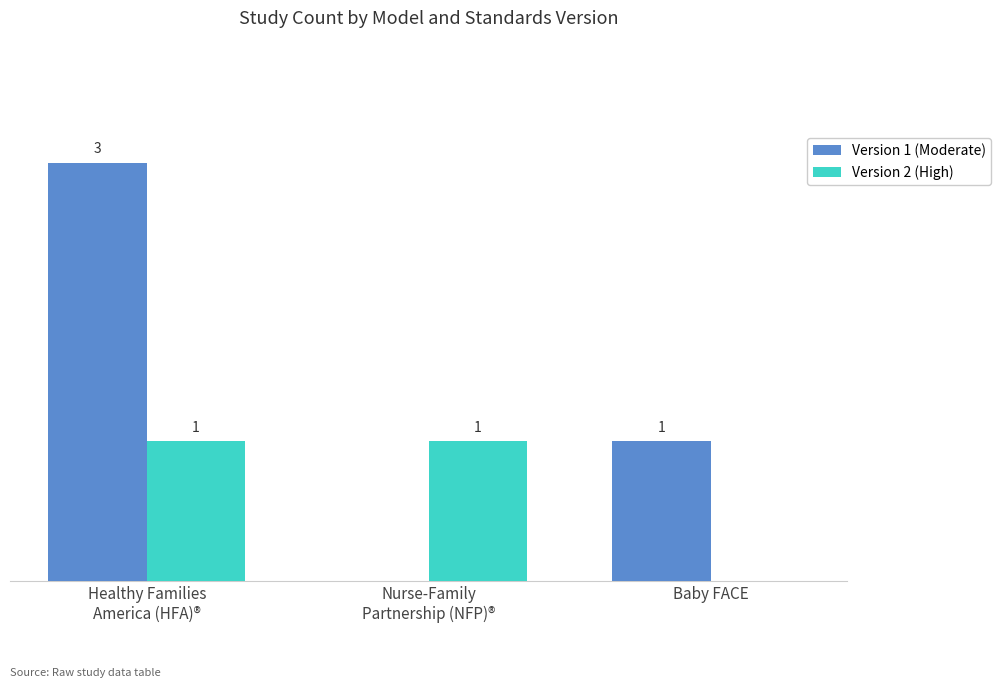

Where is Version 2 (High) nearest to the value 0?

Baby FACE